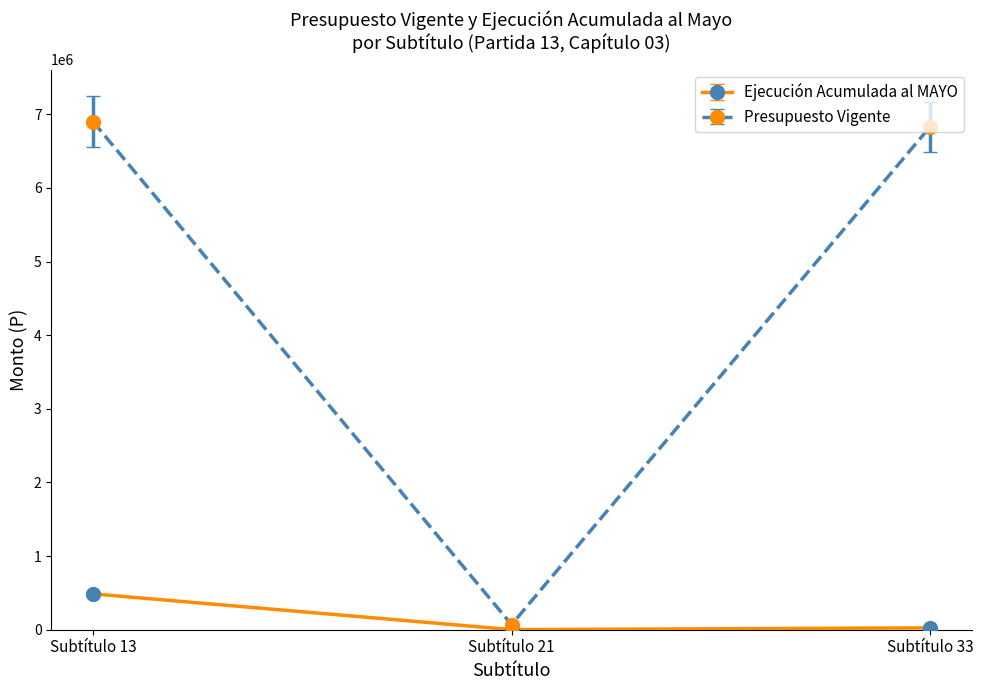

Which series has the largest total across all categories?

Presupuesto Vigente